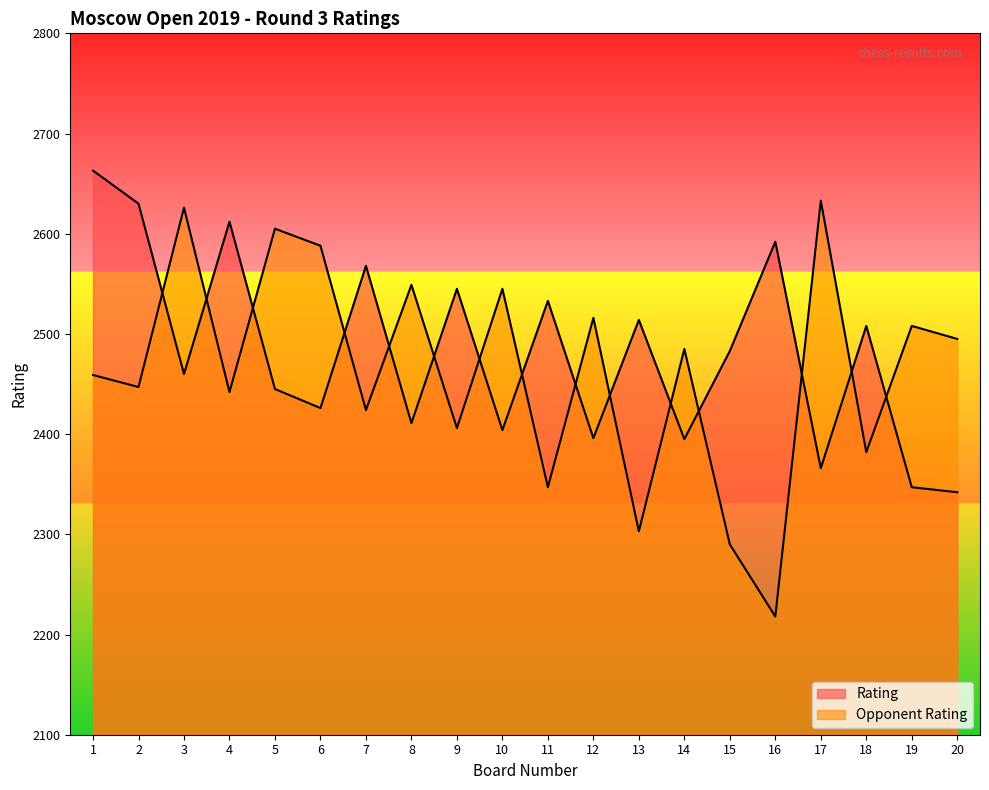

What are all the series names shown in the legend?

Rating, Opponent Rating